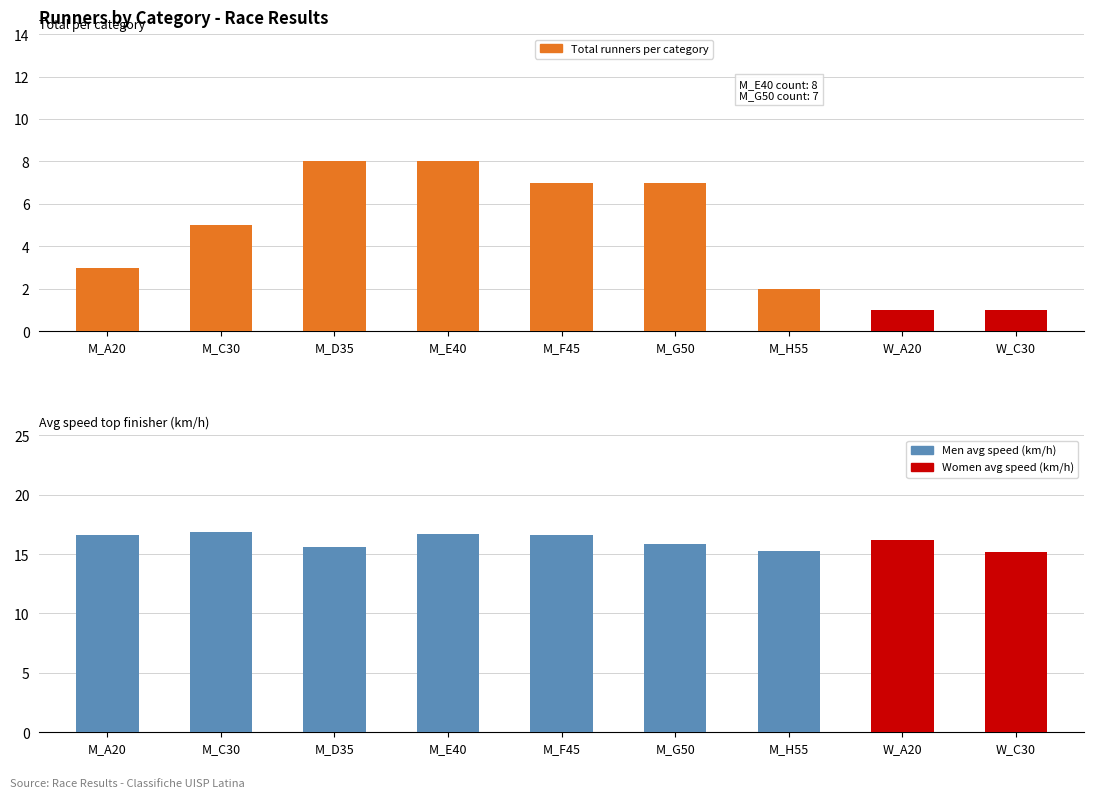

Reading left to right, list all the values displayed in this chart.

M_A20=3	M_C30=5	M_D35=8	M_E40=8	M_F45=7	M_G50=7	M_H55=2	W_A20=1	W_C30=1